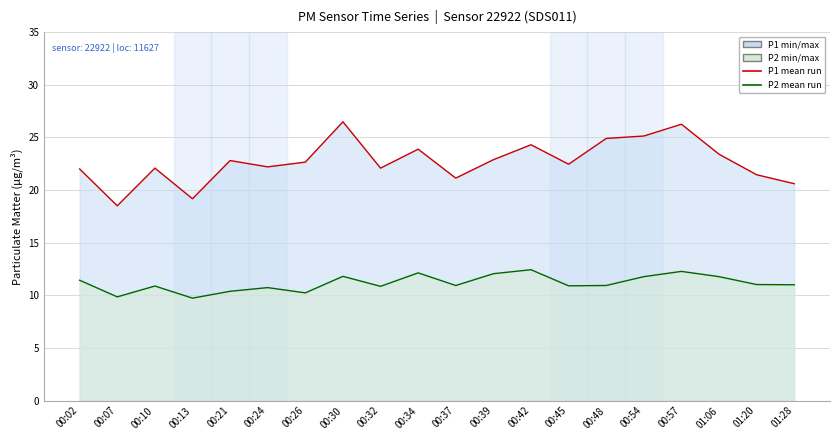

Read the P2 (PM2.5) value at 00:37.

10.9